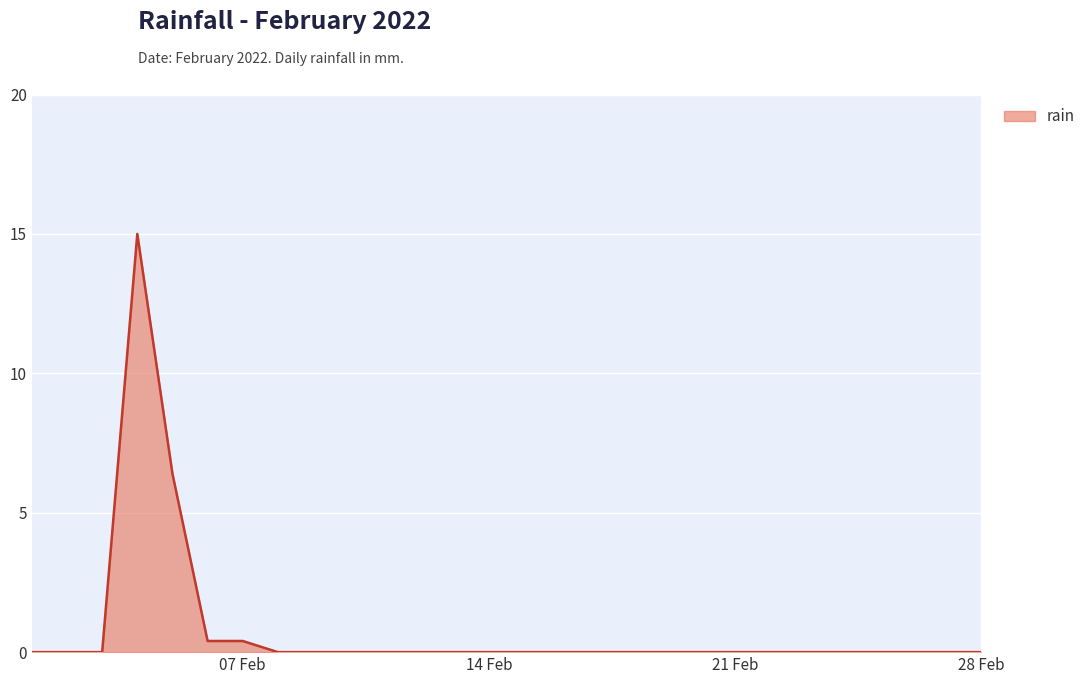

Reading right to left, transcribe all the data shown in this chart.

0.0	0.0	0.0	0.0	0.0	0.0	0.0	0.0	0.0	0.0	0.0	0.0	0.0	0.0	0.0	0.0	0.0	0.0	0.0	0.0	0.0	0.4	0.4	6.4	15.0	0.0	0.0	0.0